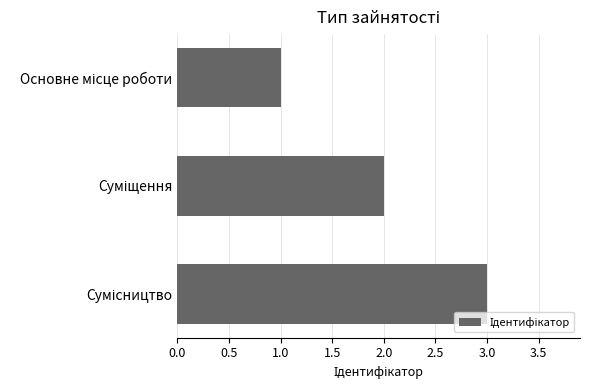

What is the sum of all values?

6